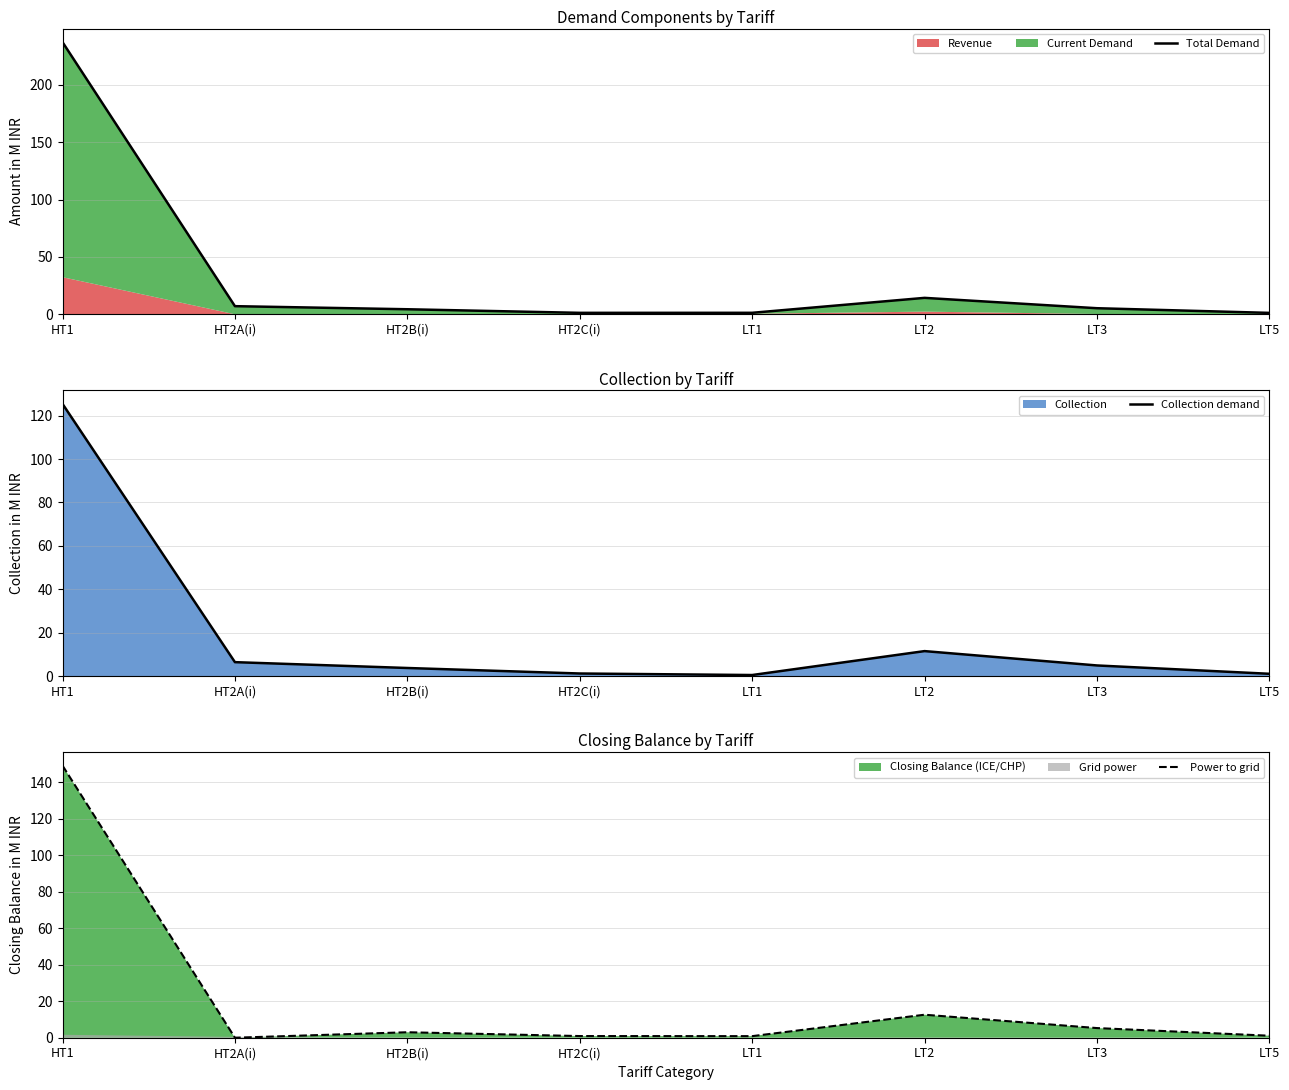

The value of Collection demand at HT2C(i) is 1.2. True or false?

True